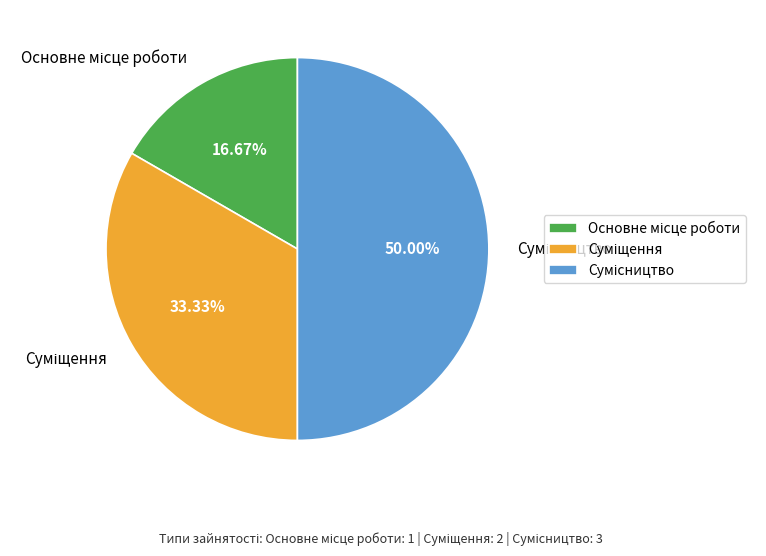

Combined, do Основне місце роботи and Сумісництво account for over 50%?

Yes